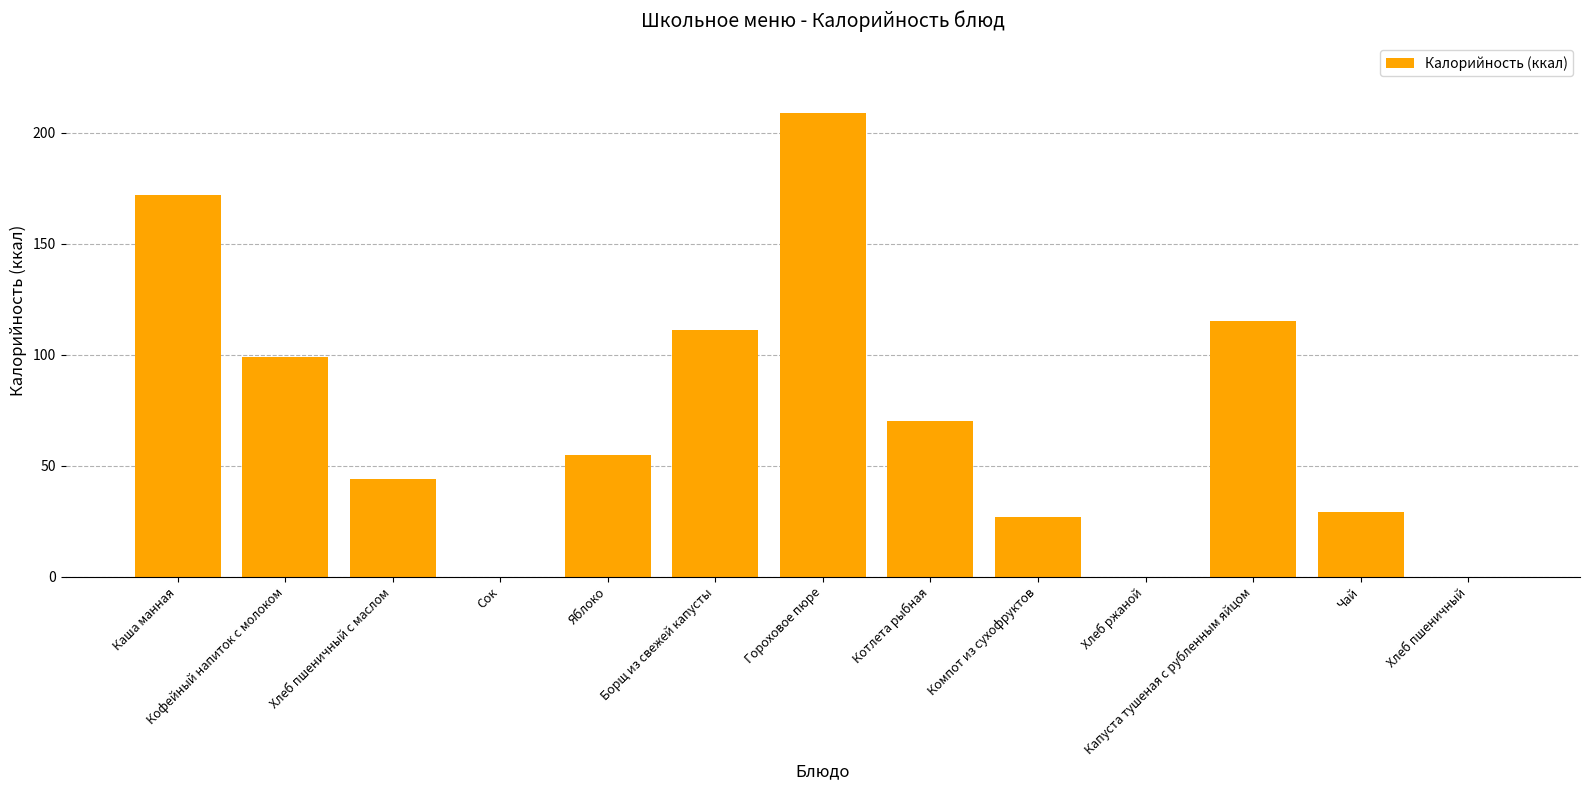

True or false: the data shows 44 at Хлеб пшеничный с маслом.

True